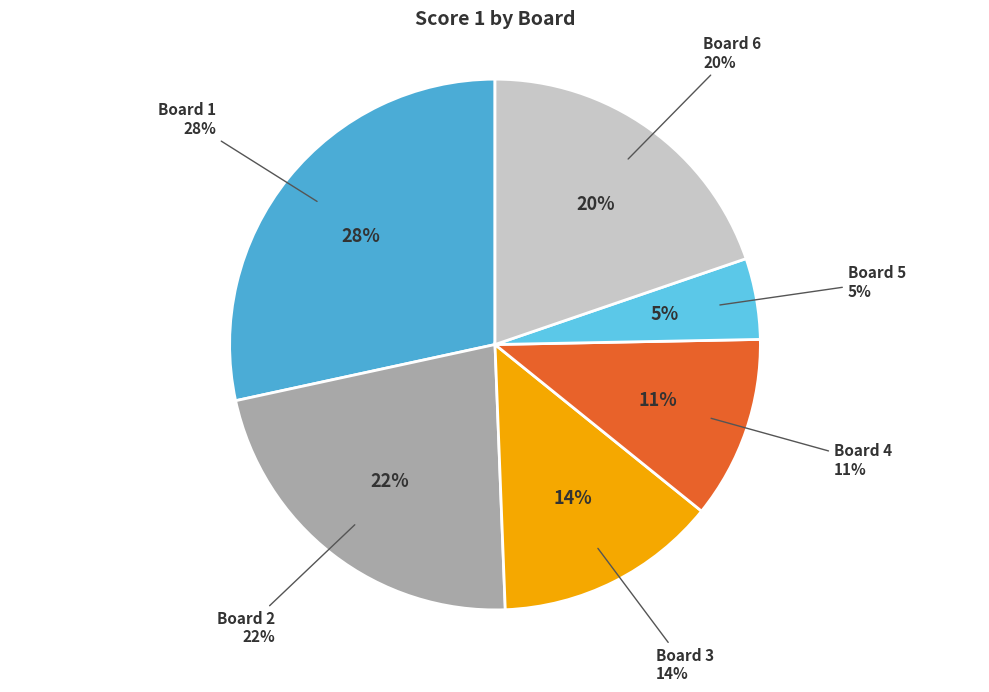

The 1 slice represents 28% of the pie. True or false?

True